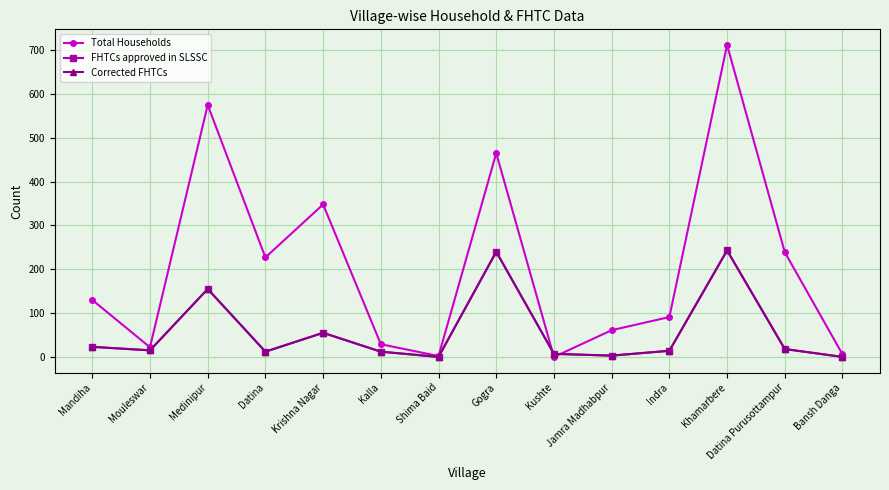

True or false: Corrected FHTCs and Total Households cross at least once.

True